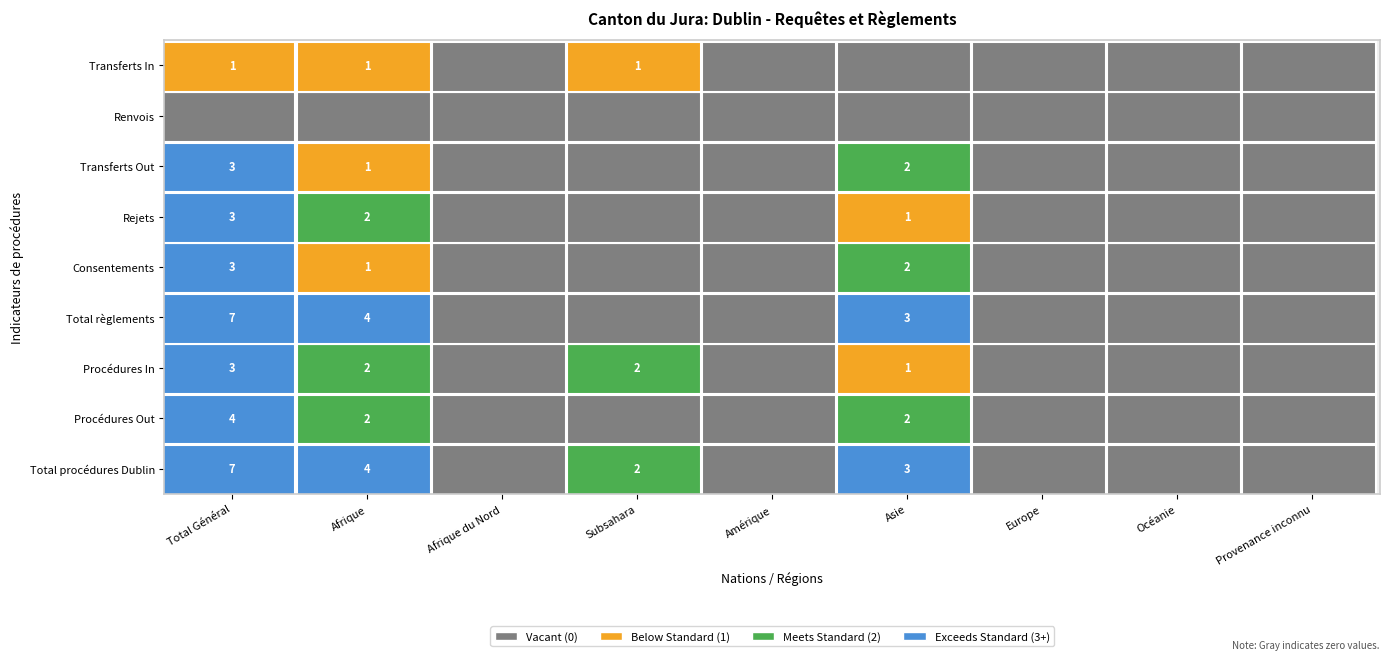

Is it true that Rejets equals 0 at Océanie?

True